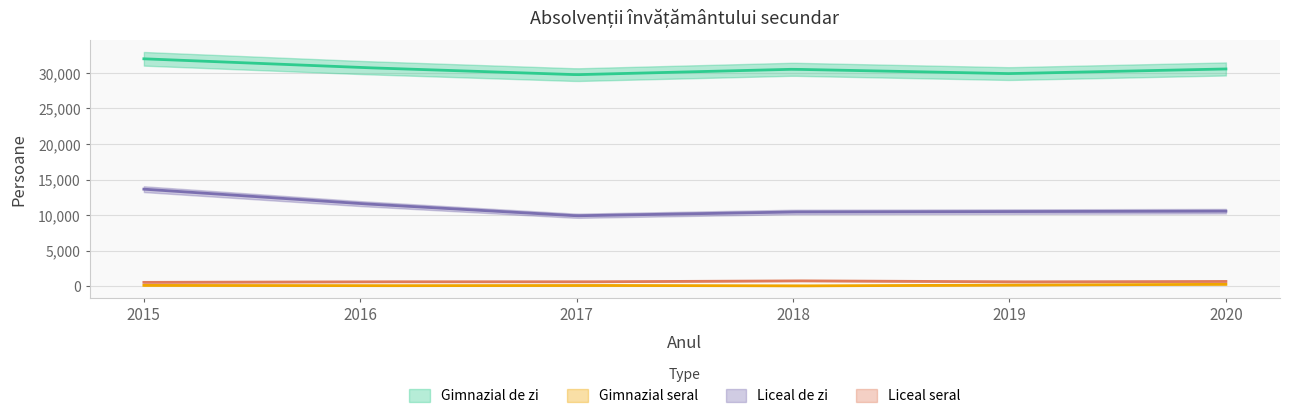

Which series has the largest range (max minus min)?

Liceal de zi